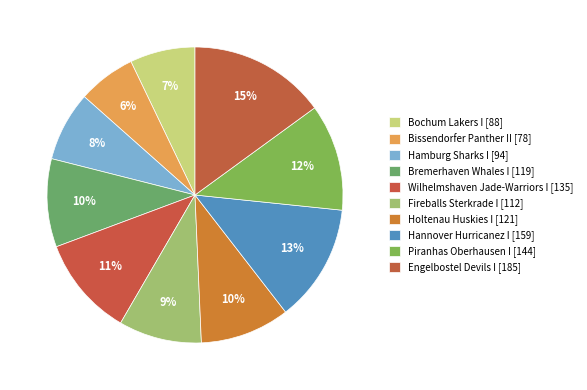

Is there any slice that represents more than half of the pie?

No